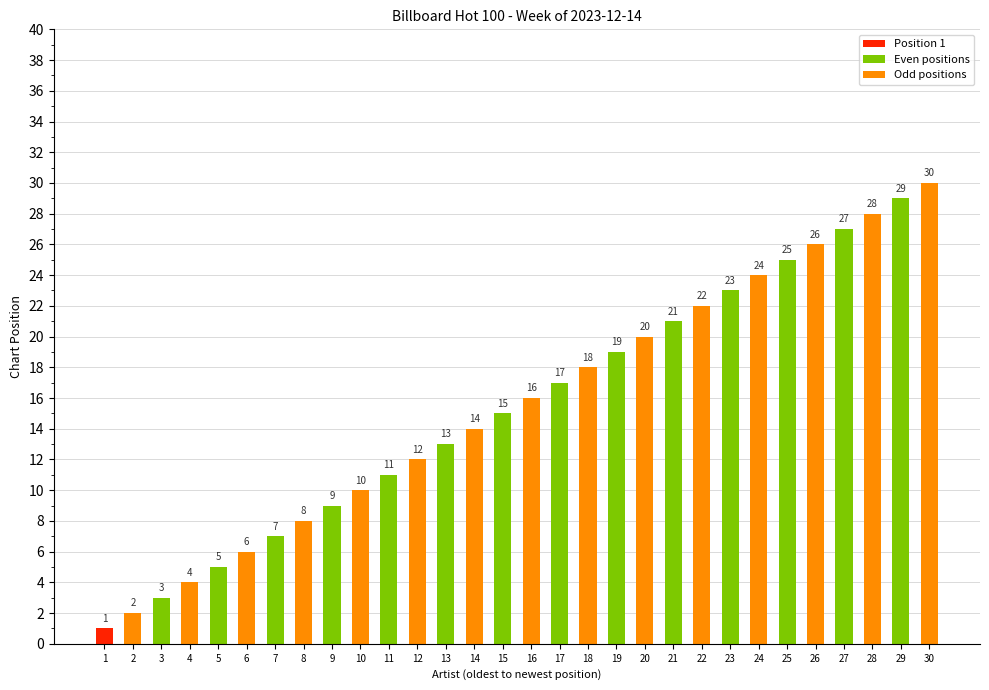

How many categories are shown in the chart?

30